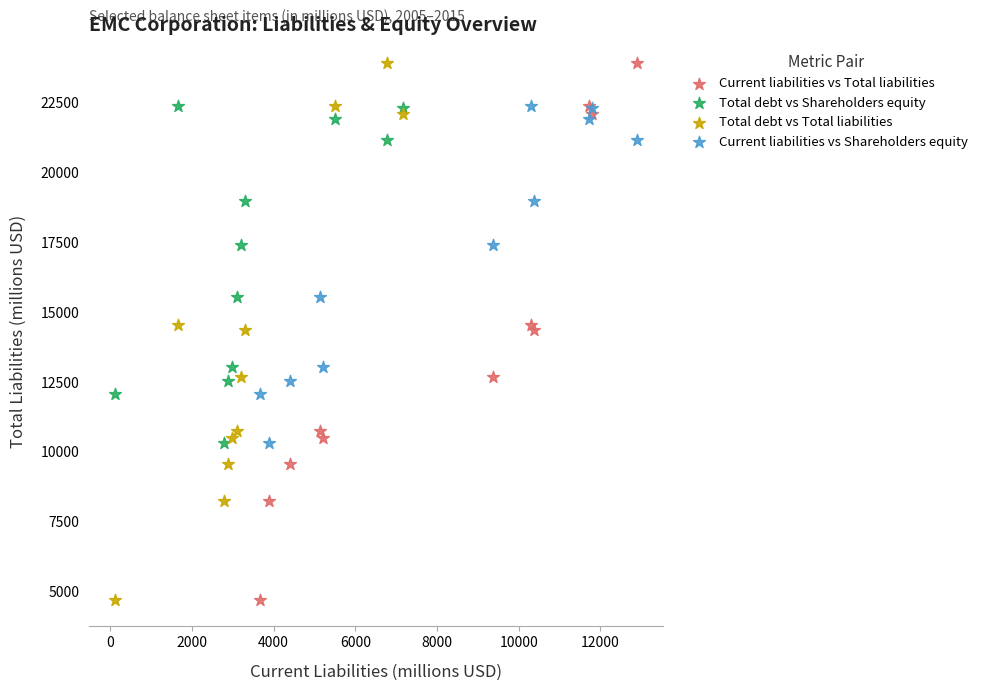

What are all the series names shown in the legend?

Current liabilities vs Total liabilities, Total debt vs Shareholders equity, Total debt vs Total liabilities, Current liabilities vs Shareholders equity